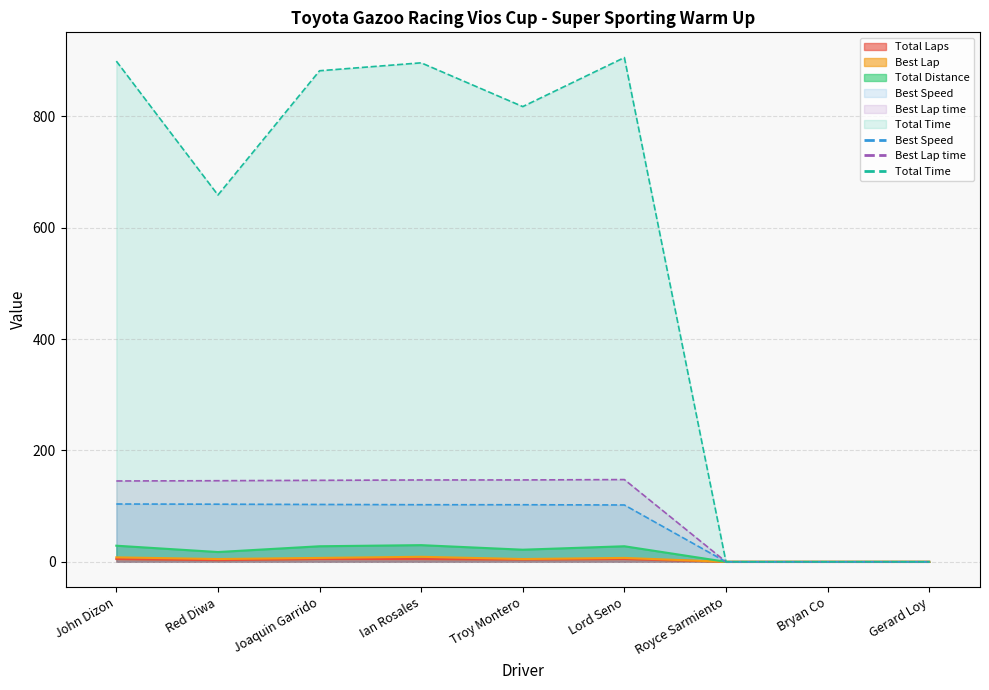

At which label does Best Speed first exceed 102?

John Dizon